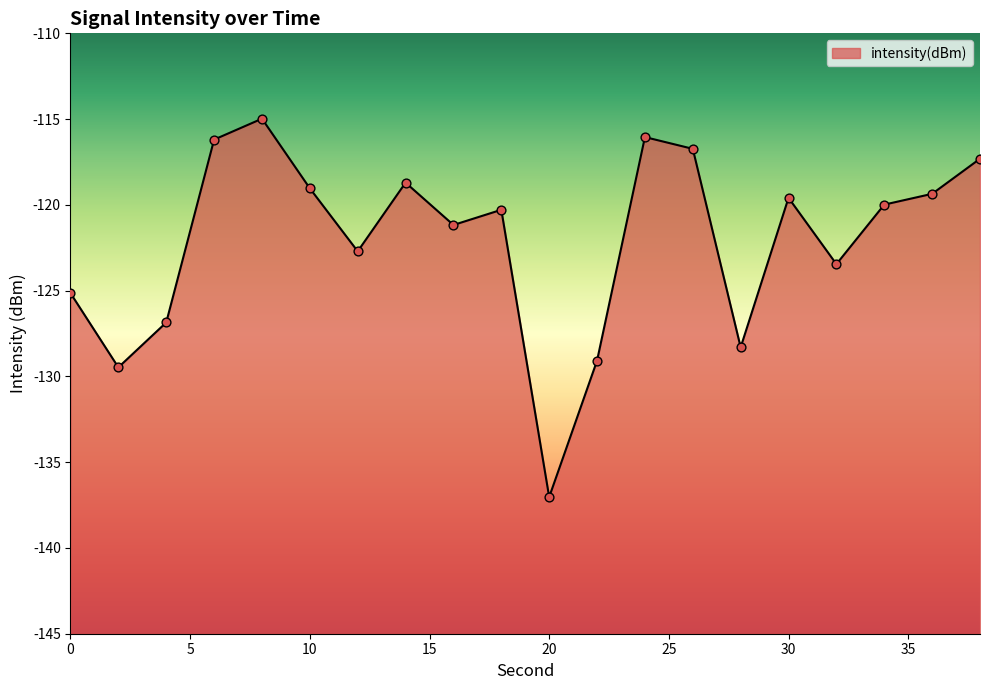

Between 12 and 22, which is larger?

12